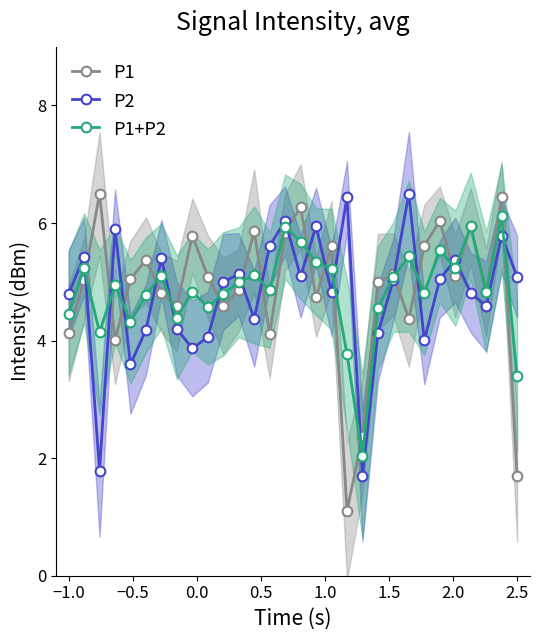

How many interior local peaks does the P1+P2 series have?

10